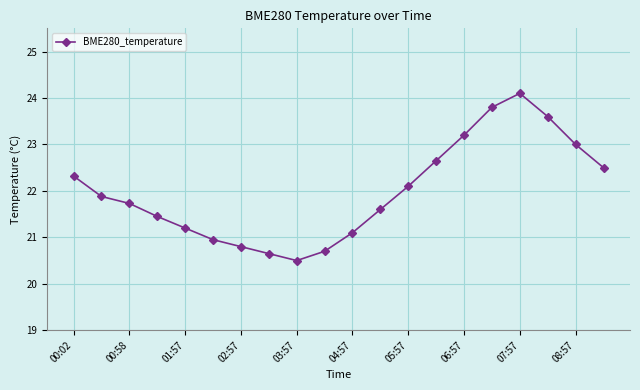

How many points are lower than both their immediate neighbors (excluding endpoints)?

1